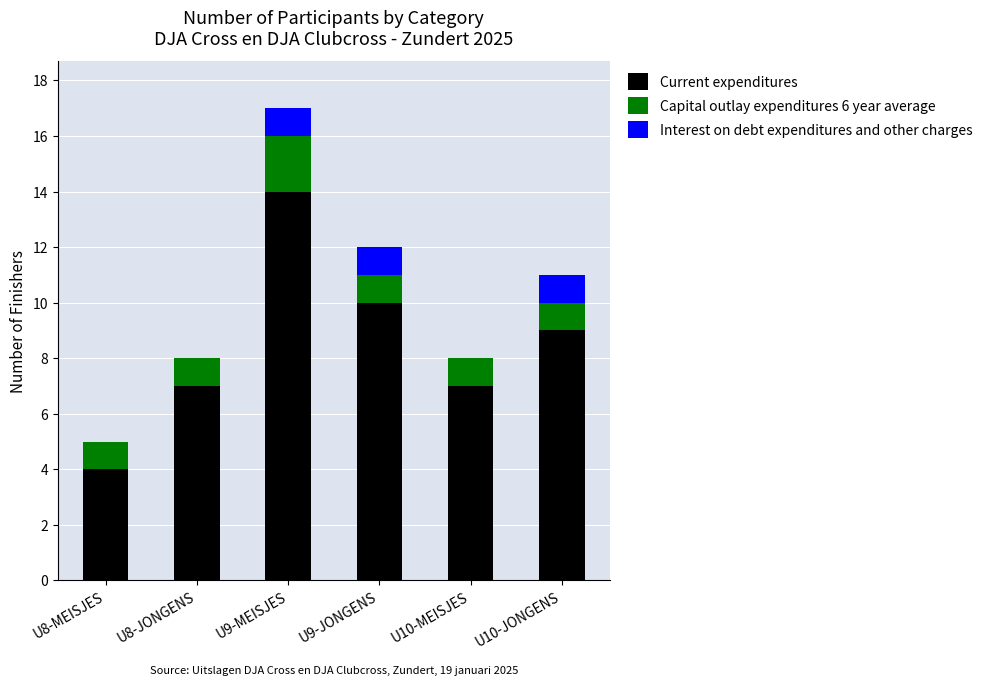

Are the bars grouped side by side (vs. stacked)?

No